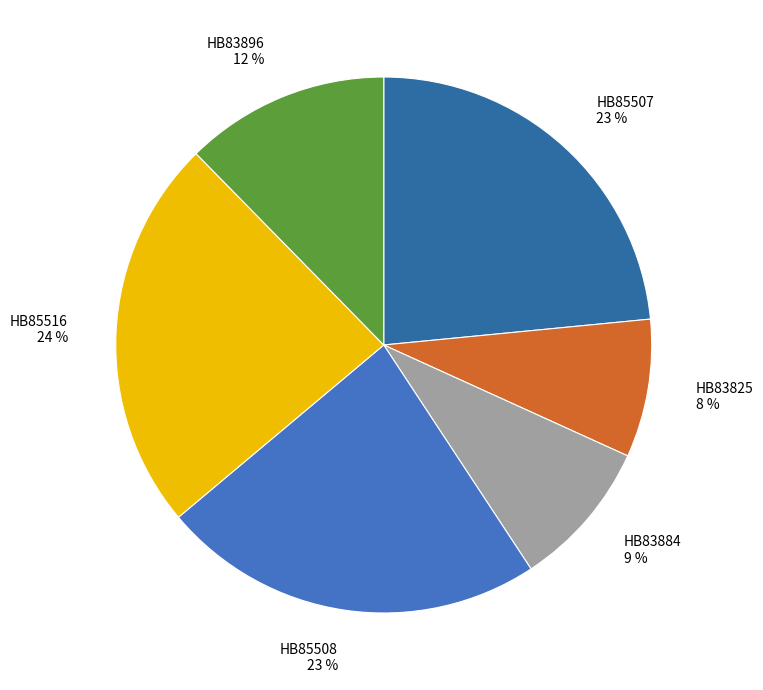

Between HB83896 and HB85507, which is larger?

HB85507